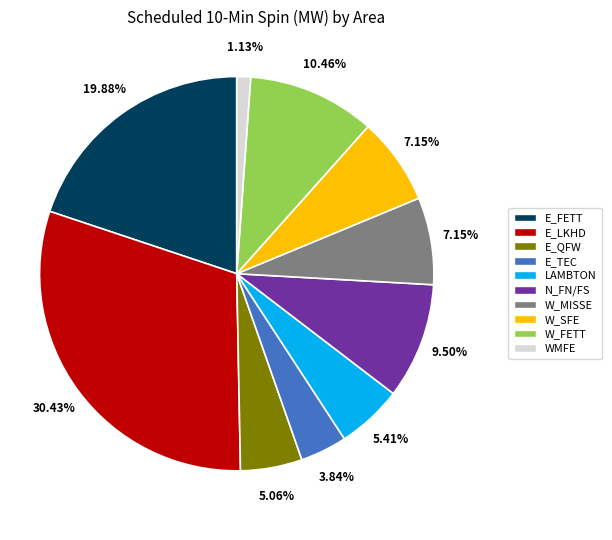

To the nearest percent, what is the average slice percentage?

10%